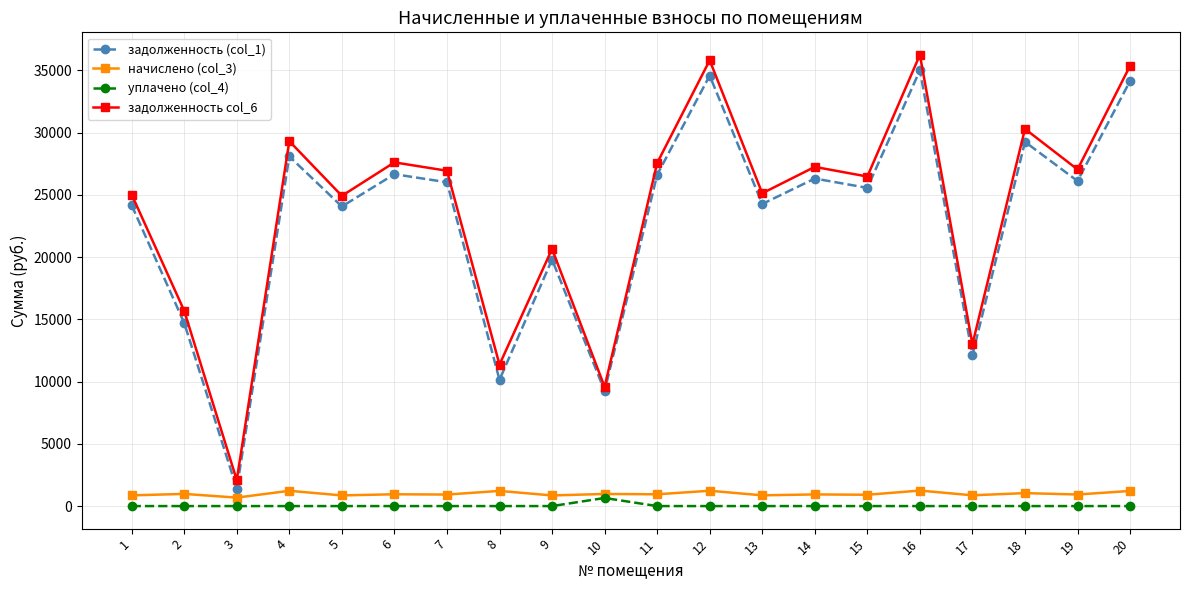

True or false: начислено (col_3) has more than 0 points higher than both neighbors.

True